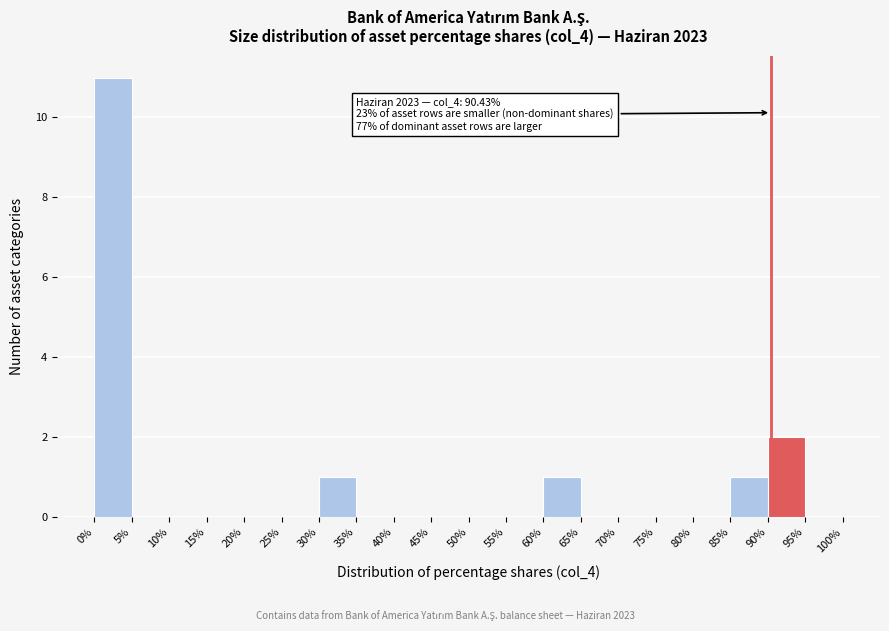

Which range on the x-axis has the tallest bar?

0% to 5%